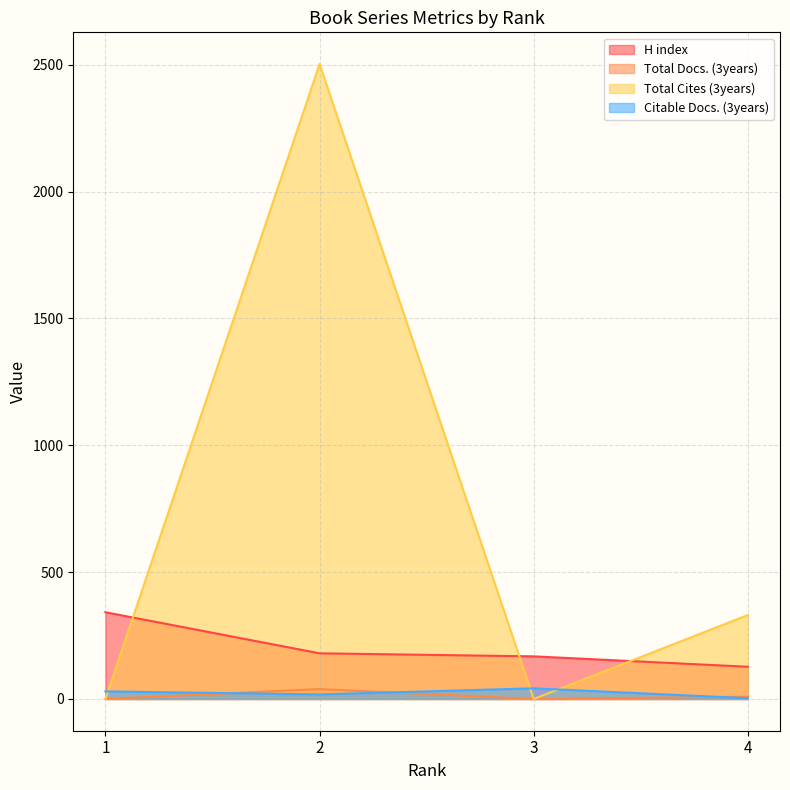

How many values in the Total Docs. (3years) series exceed 9?

1